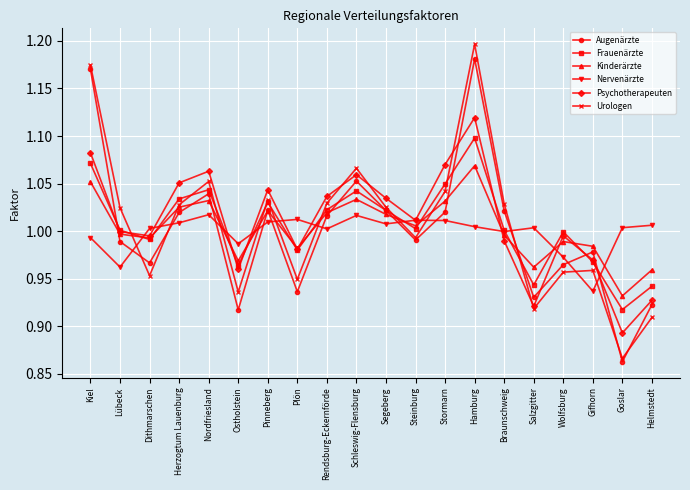

What is the label of the 19th point from the right?

Lübeck